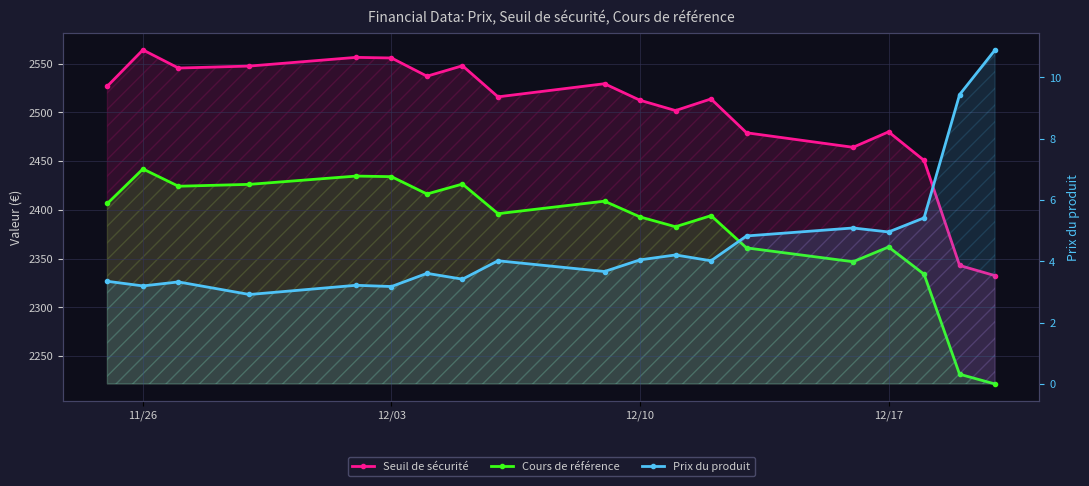

Reading left to right, what are all the values shown in this chart?

Seuil de sécurité: 2527.0	2564.1	2545.5	2547.6	2556.5	2555.8	2537.2	2547.9	2516.0	2529.4	2512.5	2501.9	2513.9	2479.1	2464.2	2480.1	2450.8	2343.1	2332.6
Cours de référence: 2406.7	2442.0	2424.3	2426.2	2434.7	2434.1	2416.3	2426.6	2396.2	2409.0	2392.8	2382.8	2394.2	2361.1	2346.9	2362.0	2334.1	2231.5	2221.5
Prix du produit: 3.4	3.2	3.3	2.9	3.2	3.2	3.6	3.4	4.0	3.7	4.0	4.2	4.0	4.8	5.1	5.0	5.4	9.4	10.9